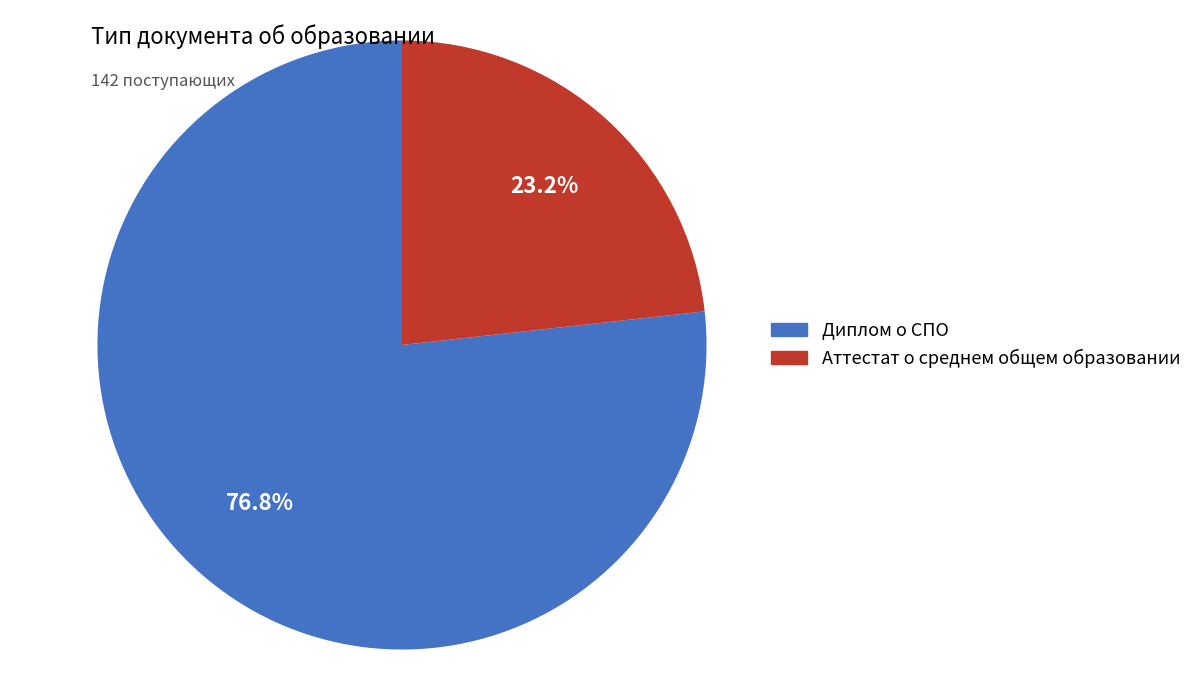

To the nearest percent, what percentage of the pie is Аттестат о среднем общем образовании?

23%